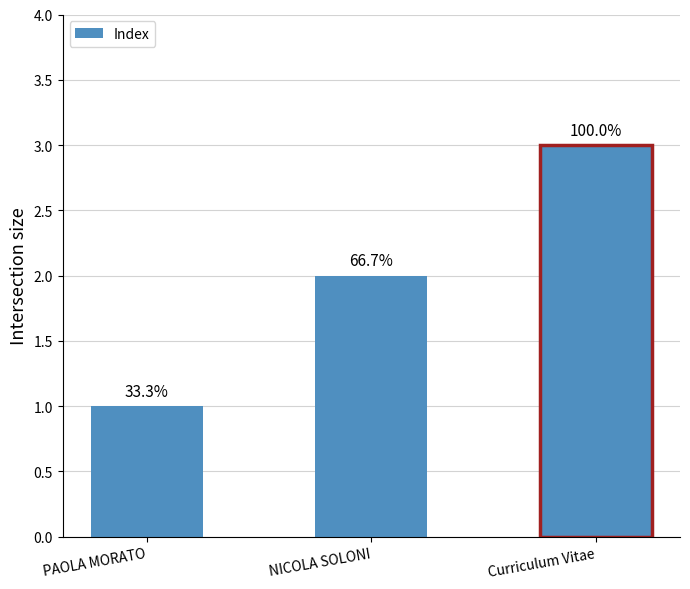

At which label is the value closest to 2?

NICOLA SOLONI